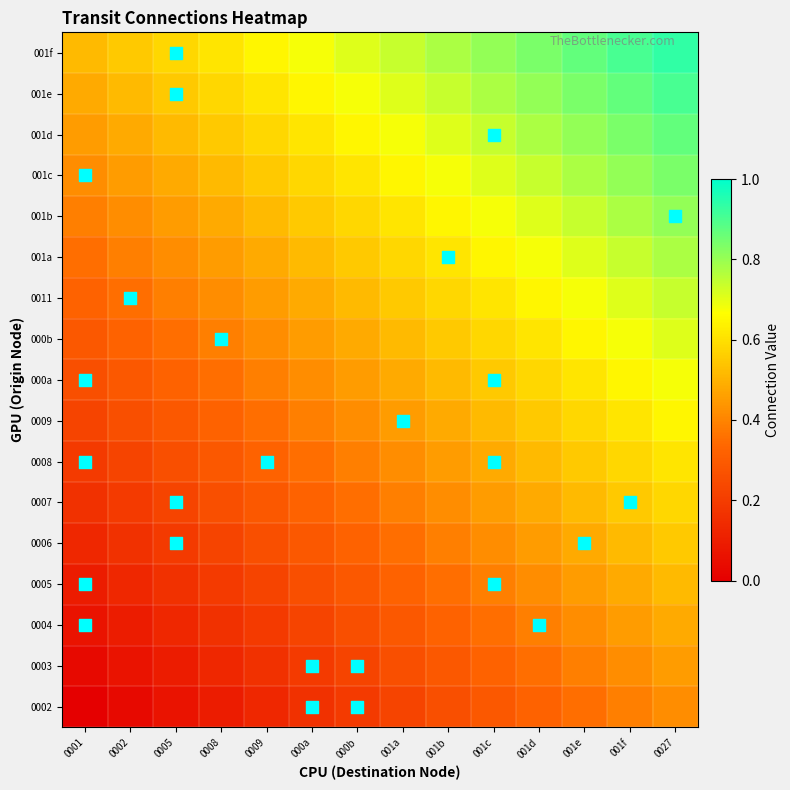

Which label corresponds to the smallest value in the chart?

0001